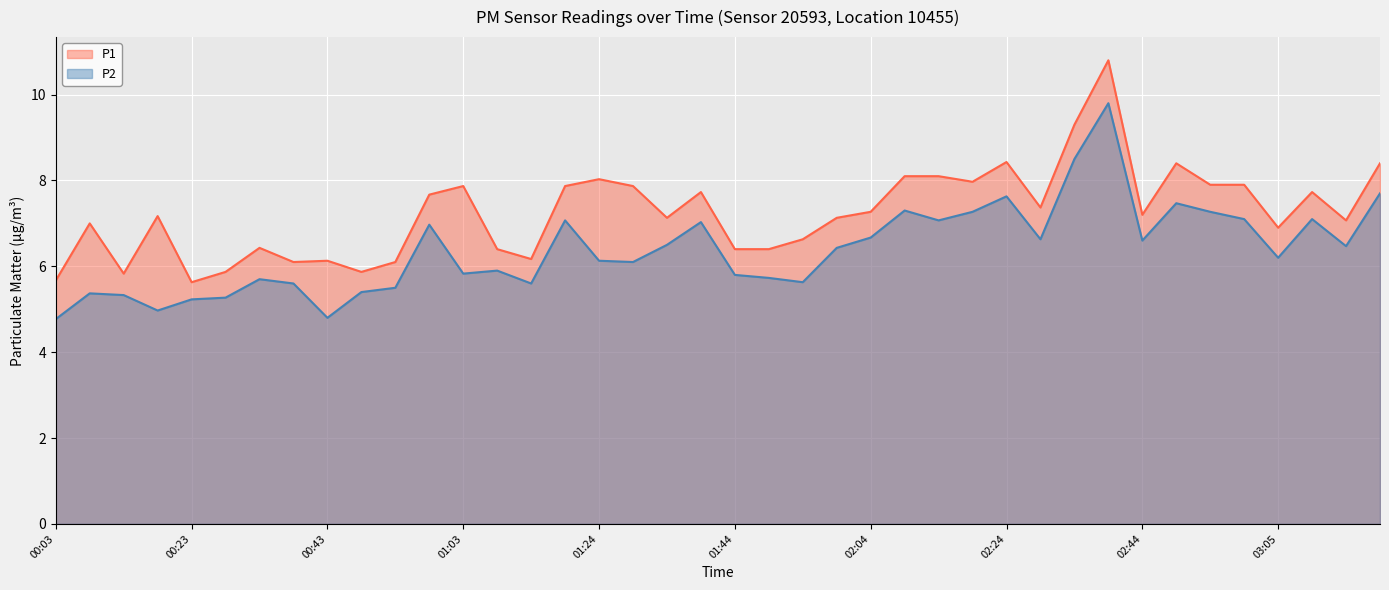

How many values in the P2 series exceed 6?

23